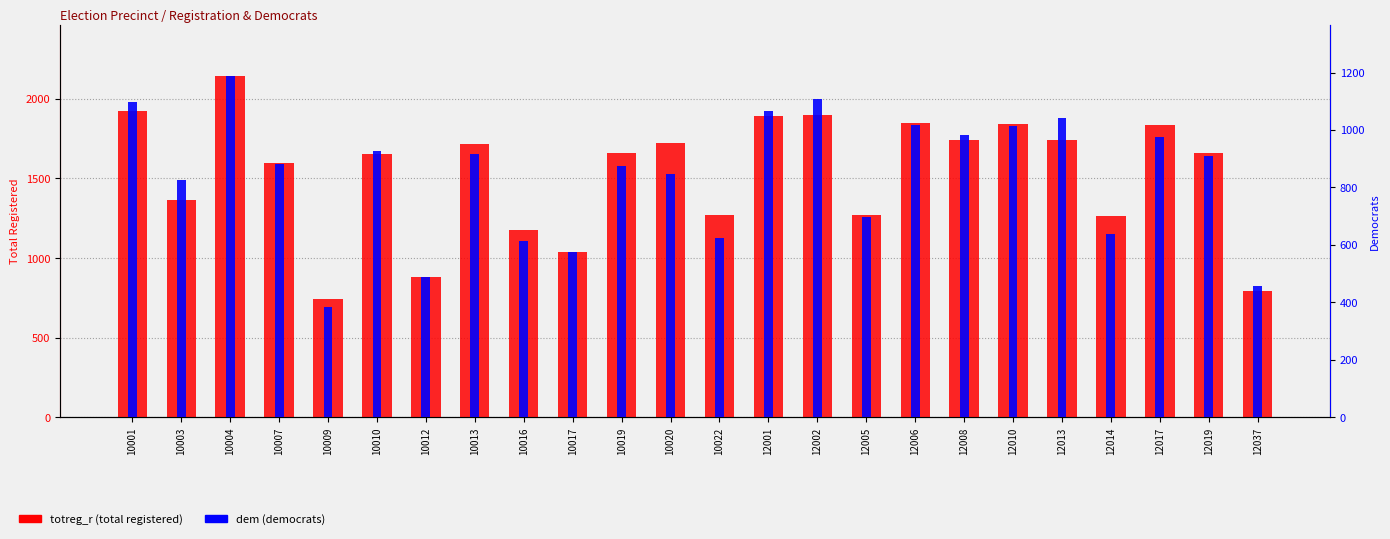

Between 10017 and 12013, which is larger?

12013